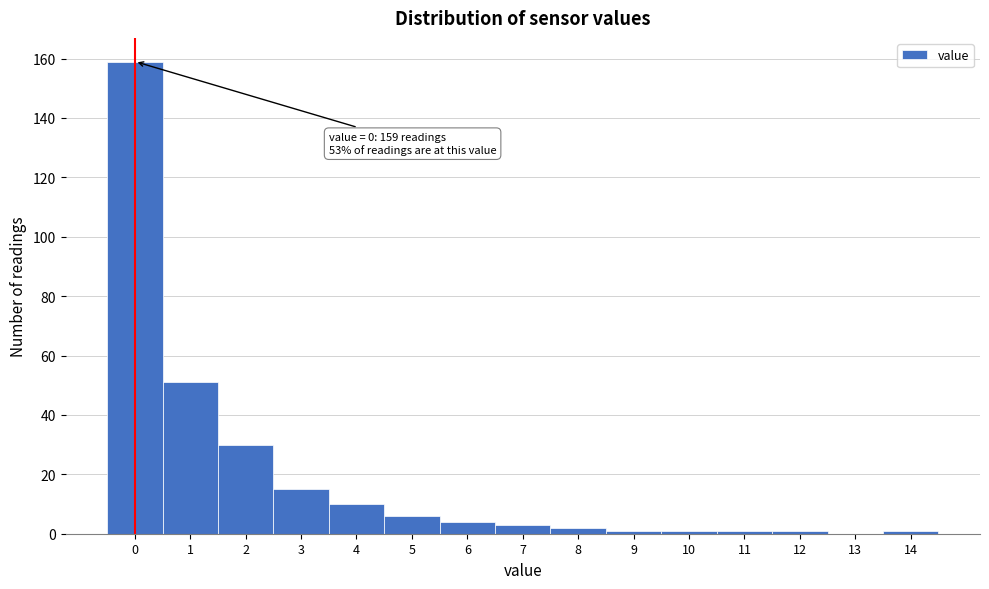

Reading right to left, what are all the values shown in this chart?

14=1	13=0	12=1	11=1	10=1	9=1	8=2	7=3	6=4	5=6	4=10	3=15	2=30	1=51	0=159